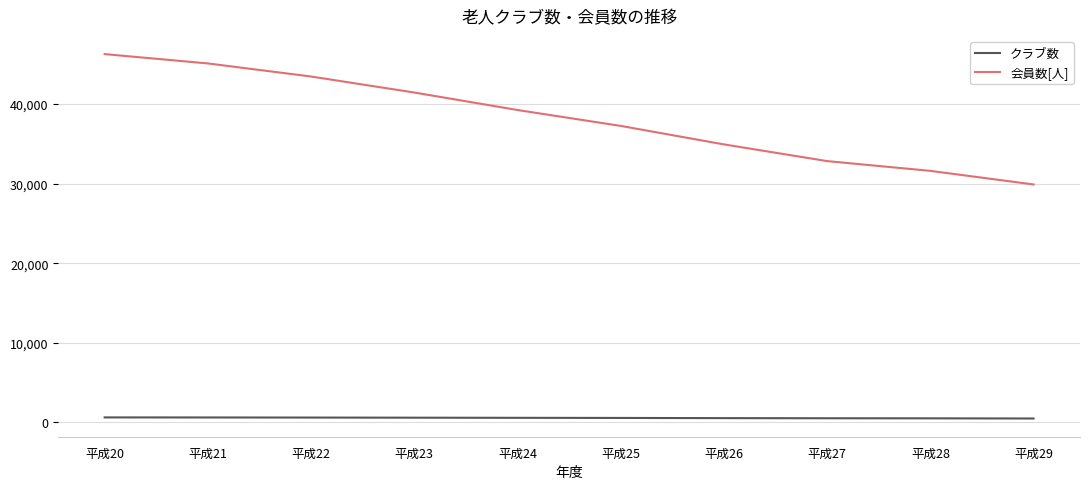

What is the sum of all 会員数[人] values?

382061